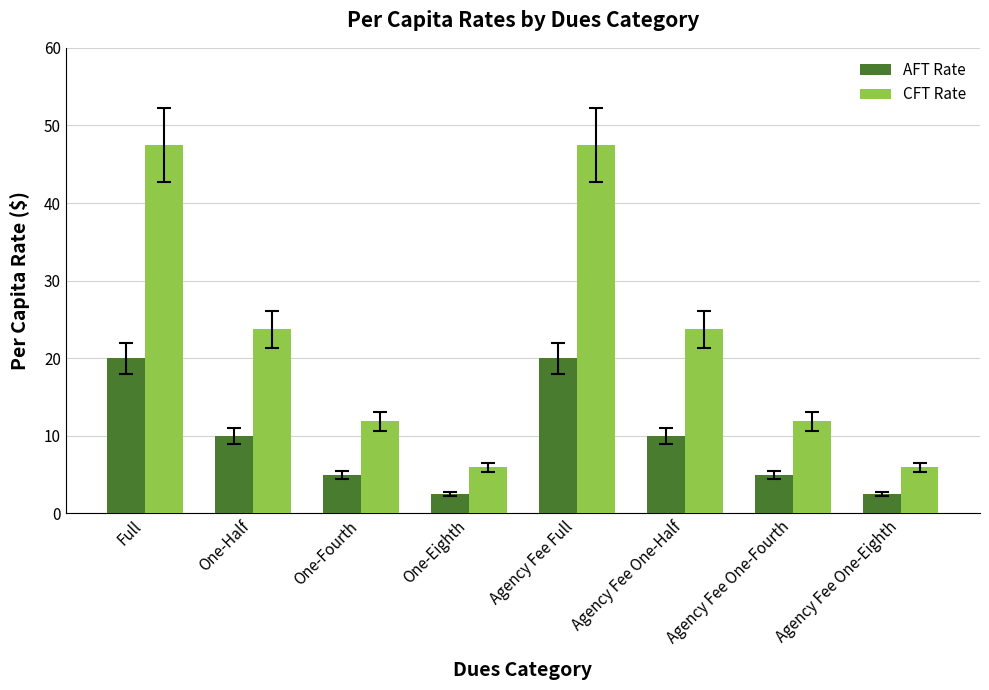

What is the difference between the maximum and second lowest values in the CFT Rate series?

41.5